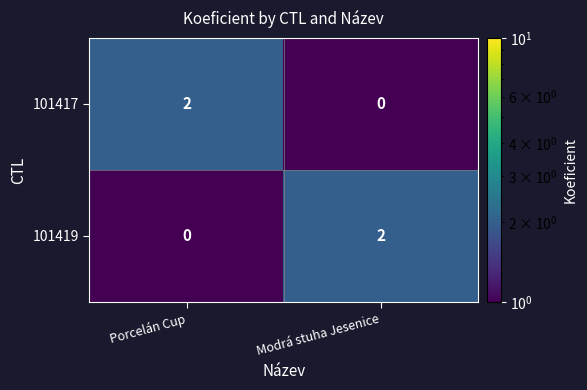

How many distinct data groups are displayed?

2